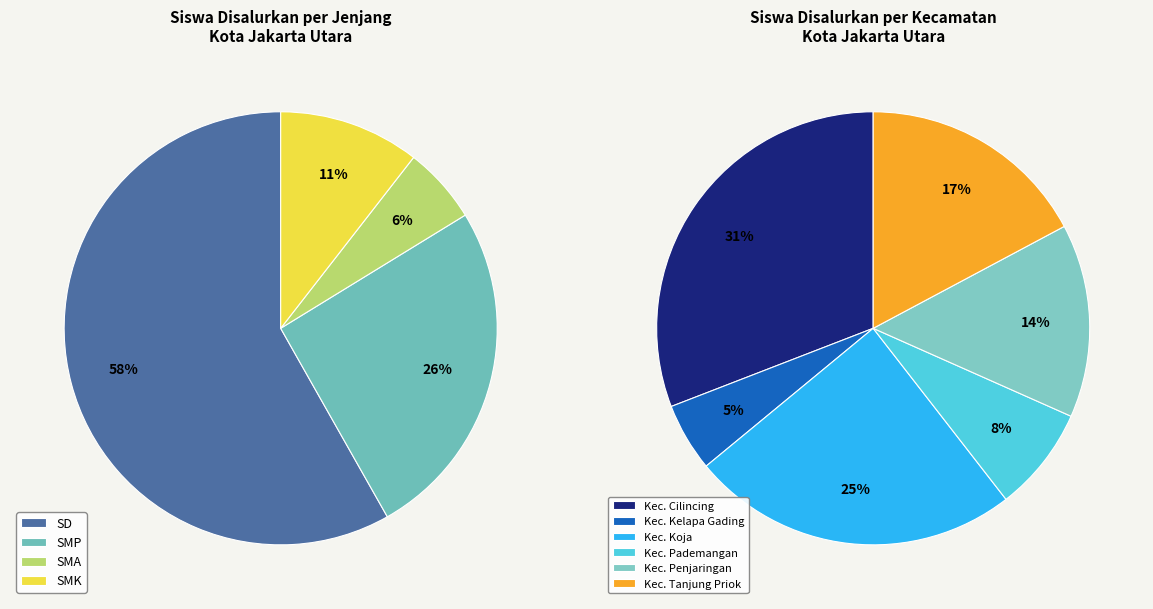

Which series has the widest spread of values?

SD